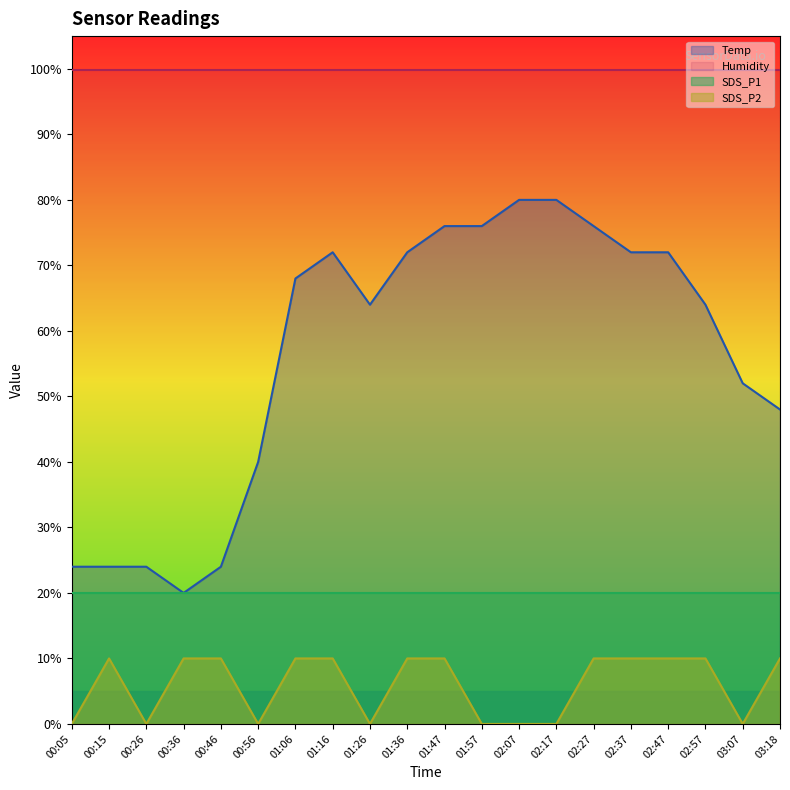

True or false: Temp and SDS_P2 cross at least once.

False